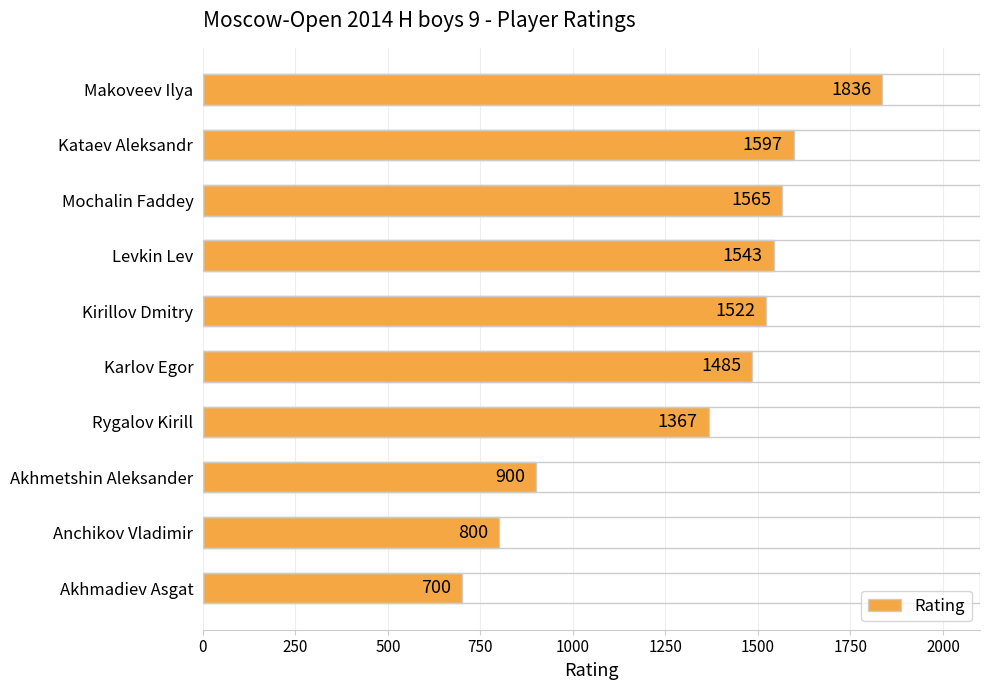

What is the average value?

1332